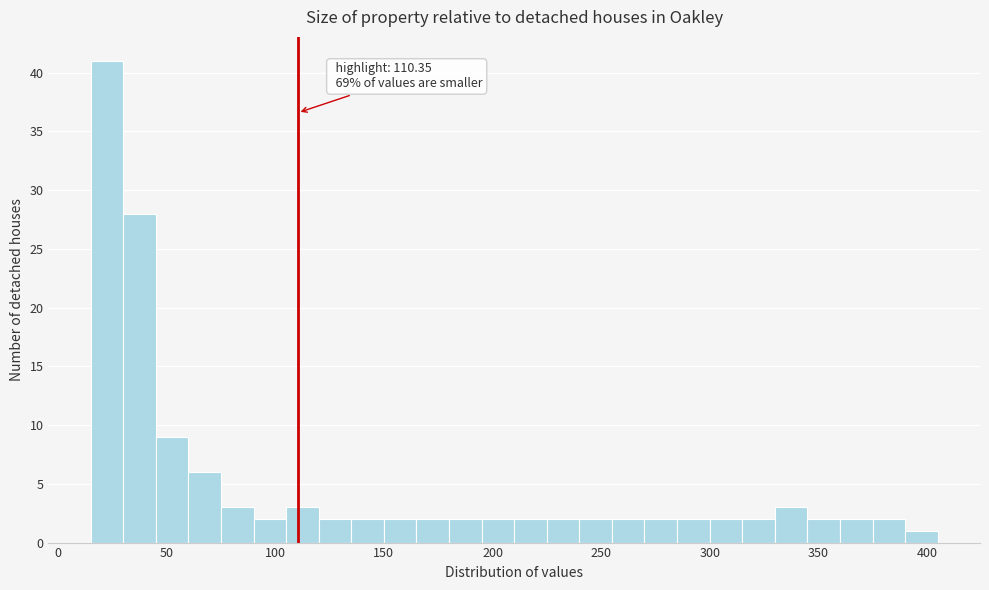

Read against the x-axis, roughly where is the centre of the tallest bar?

25